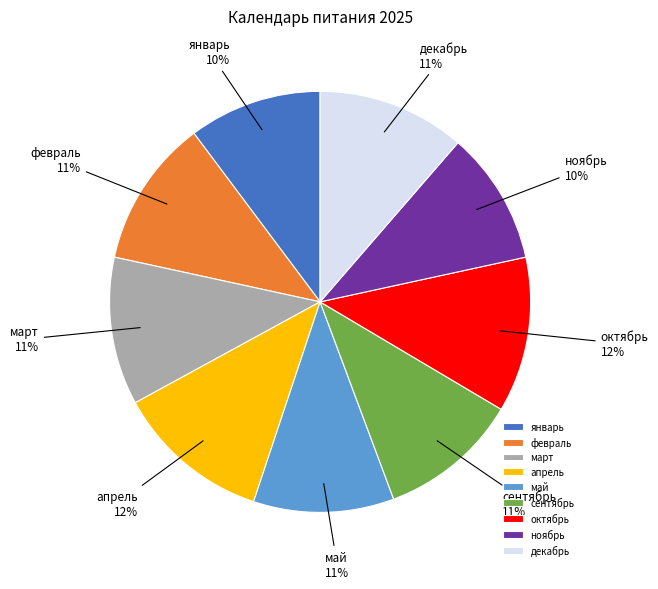

Is декабрь the majority of the pie?

No